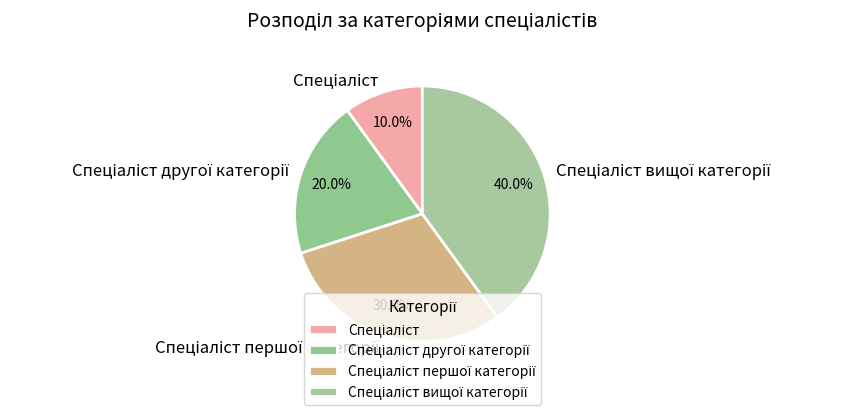

Does any single category account for the majority?

No